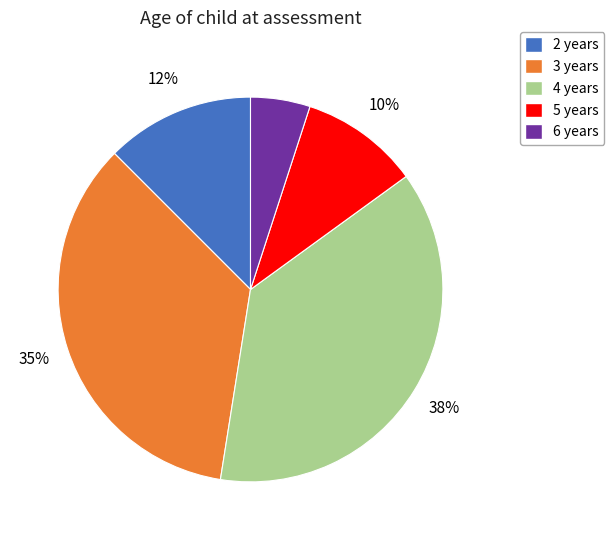

True or false: 3 years accounts for 44% of the total.

False